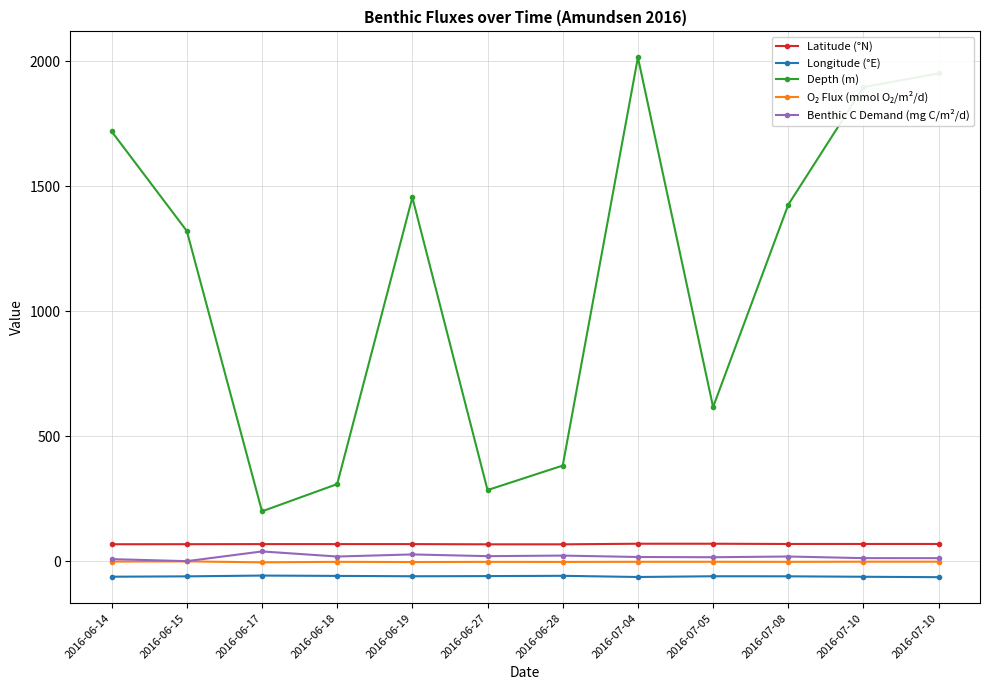

The O₂ Flux (mmol O₂/m²/d) series shows -2.6 at 2016-07-08. True or false?

False